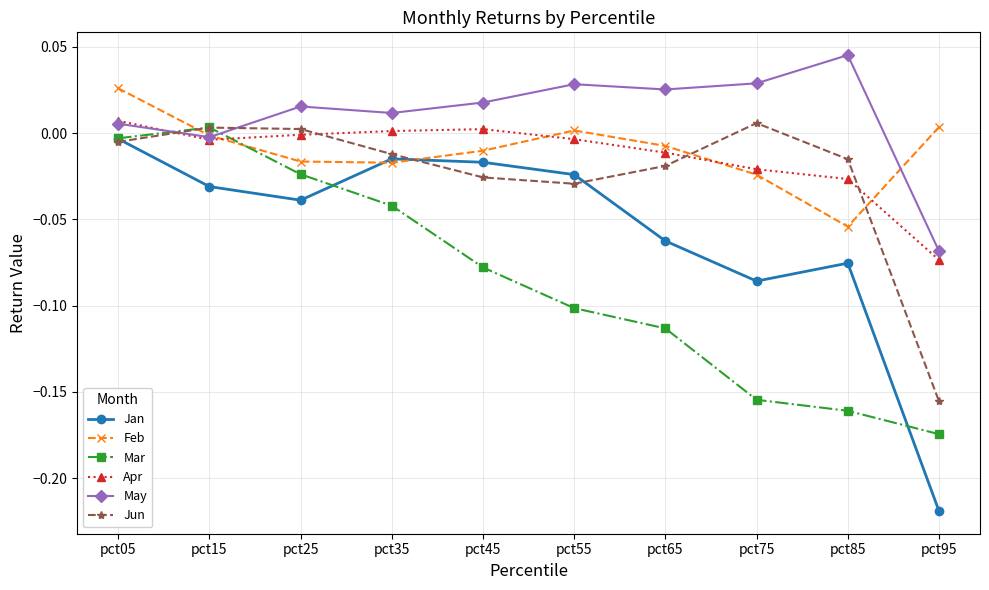

Between pct55 and pct75, which series saw the biggest shift?

Jan